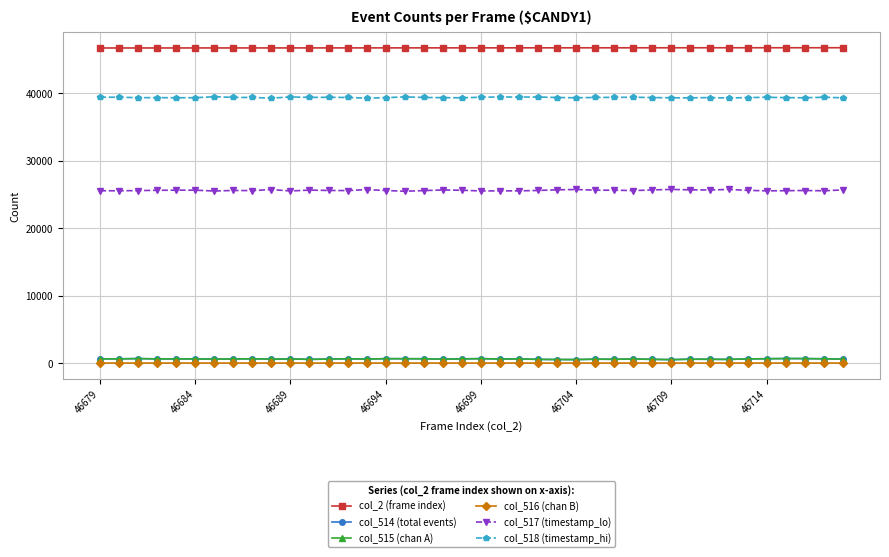

True or false: col_517 (timestamp_lo) has more than 1 interior local peaks.

True